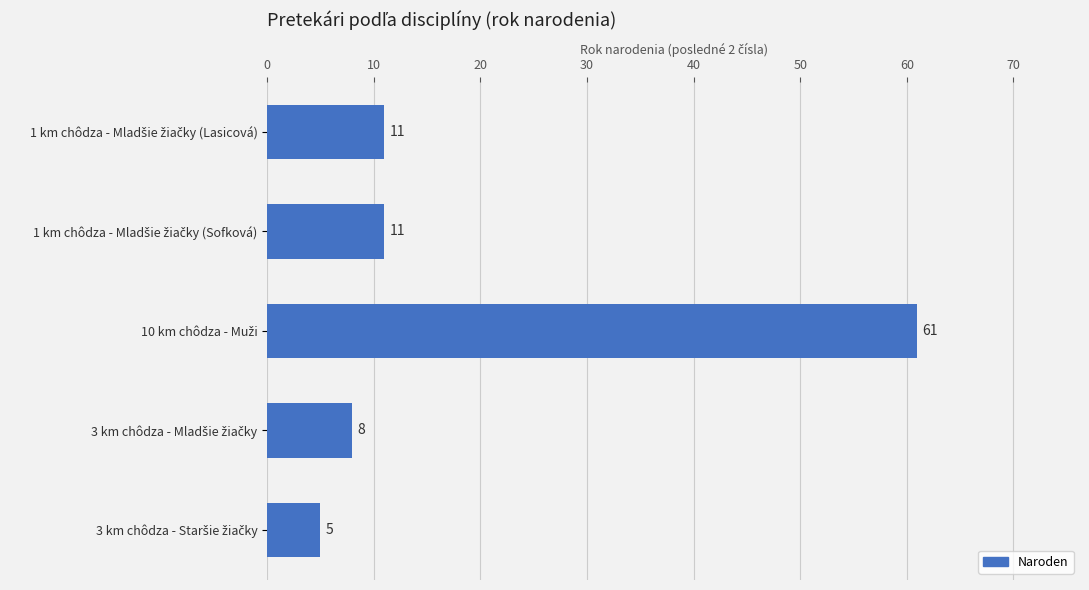

What is the value of the 2nd bar from the top?

11